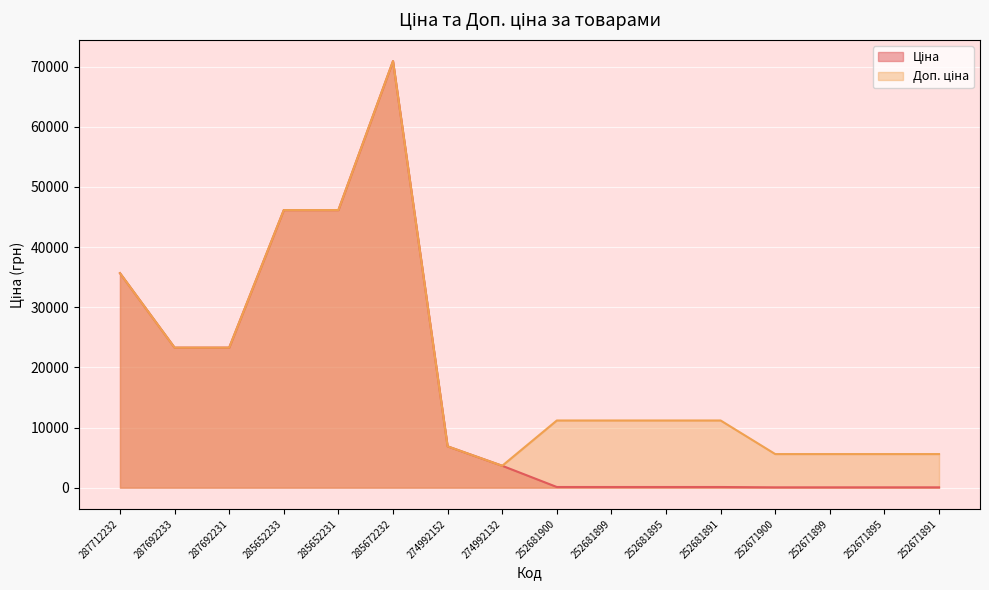

Read the Доп. ціна value at 252671900.

5585.0